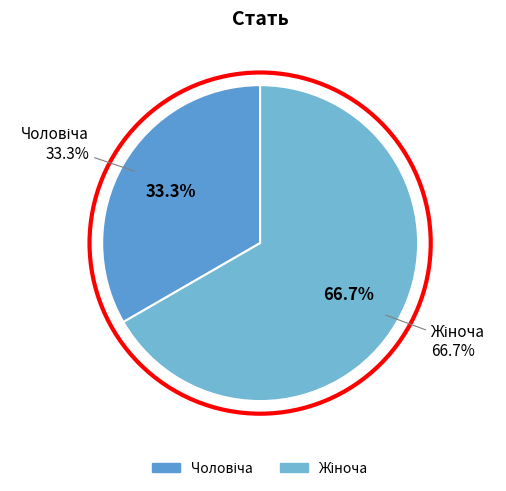

What percentage is the Жіноча slice, to the nearest percent?

67%